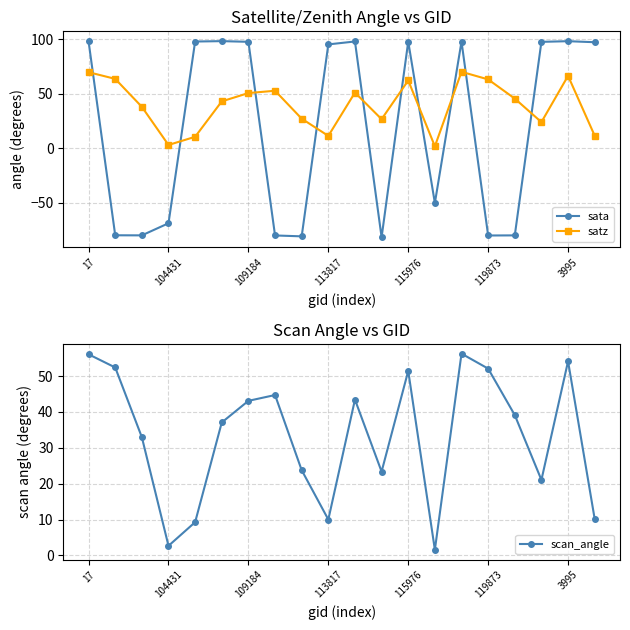

True or false: scan_angle has a value of 54.1 at 3995.

True